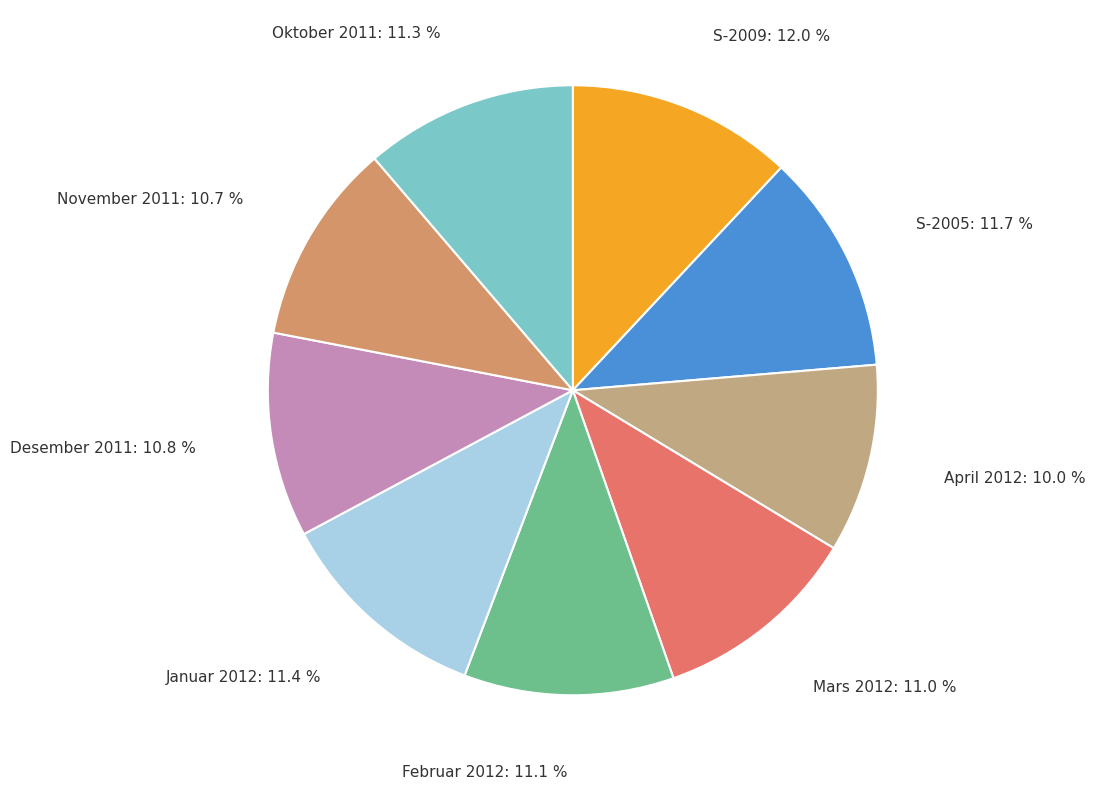

How many segments does this pie chart have?

9